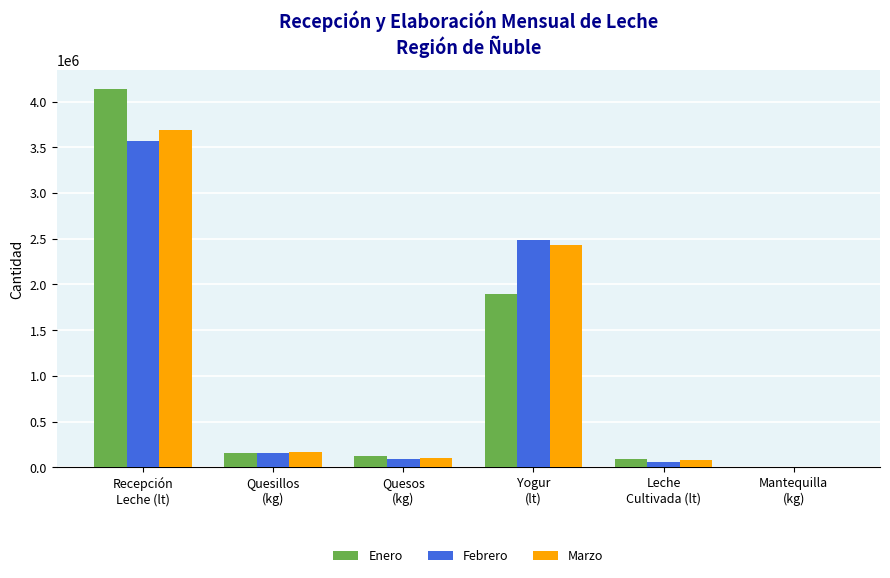

What is the maximum value for Marzo?

3688262